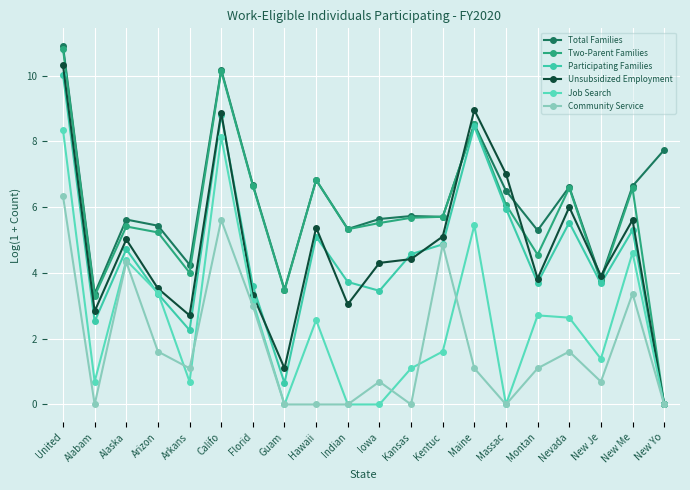

List the series in order of their peak value, lowest first.

Community Service, Job Search, Participating Families, Unsubsidized Employment, Two-Parent Families, Total Families